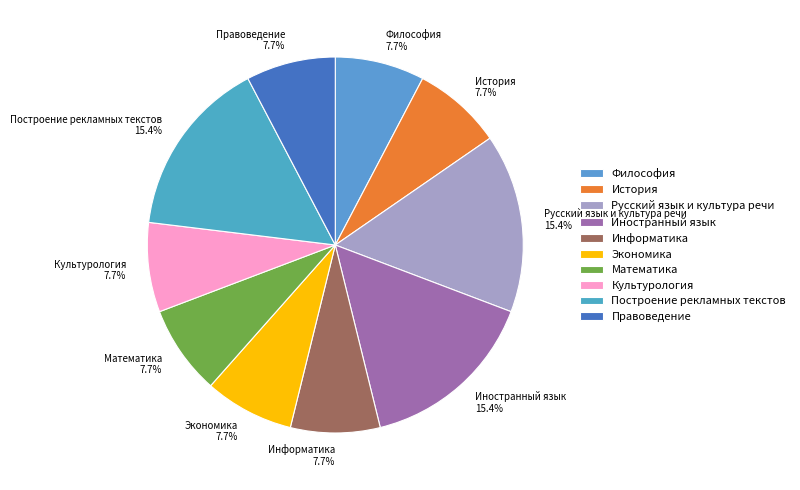

Does Построение рекламных текстов represent more than half of the total?

No